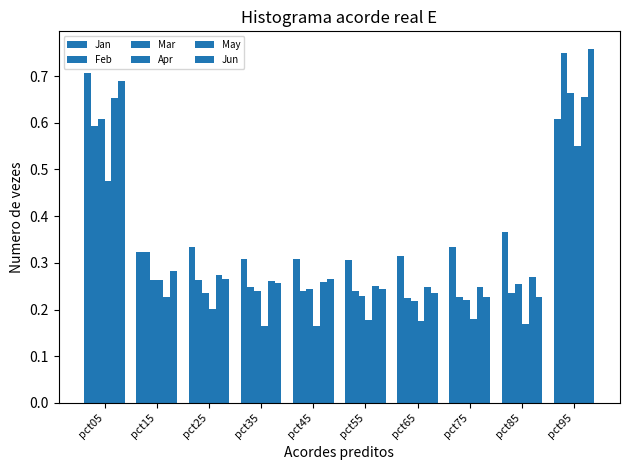

How many bars are there in each group?

6